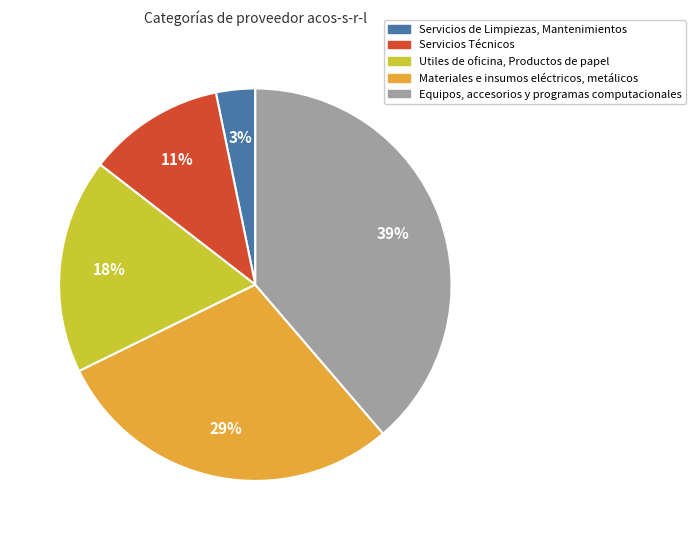

How many slices are in this pie chart?

5